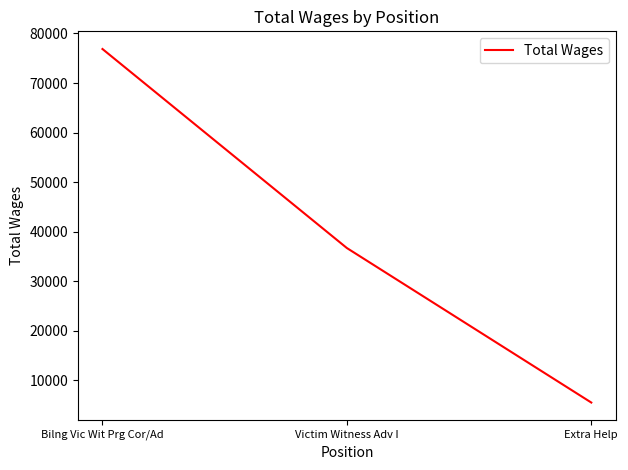

The value at Victim Witness Adv I is 64260. True or false?

False